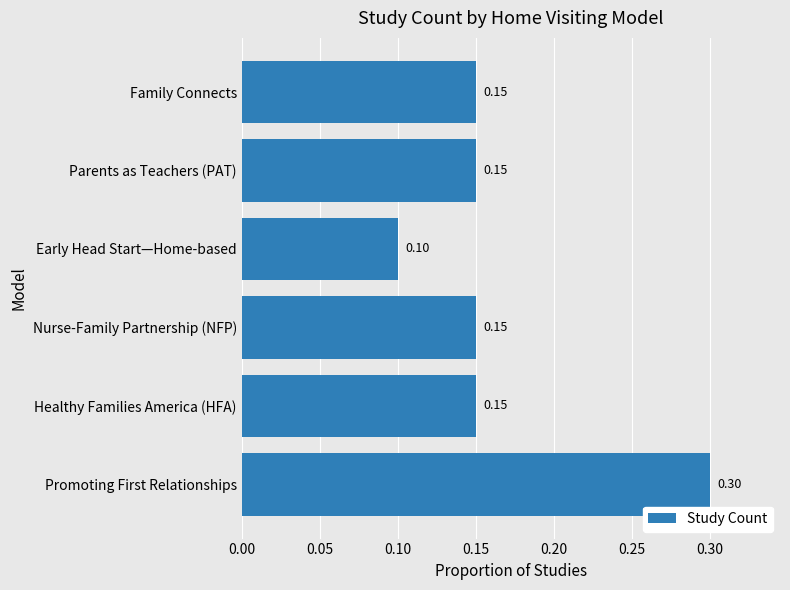

What is the sum of all values?

1.0